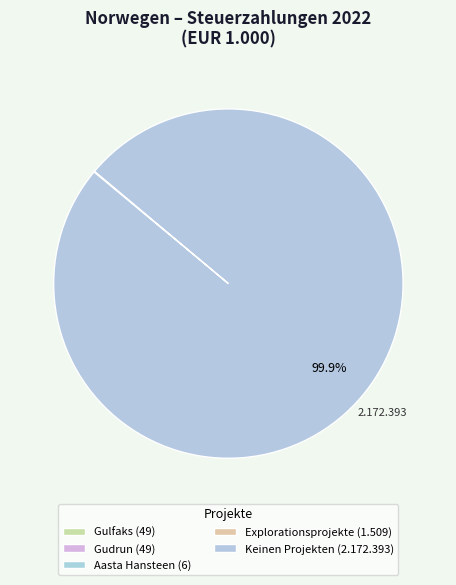

Which slice represents more than half of the pie?

Keinen Projekten zuzuordnende Zahlungen